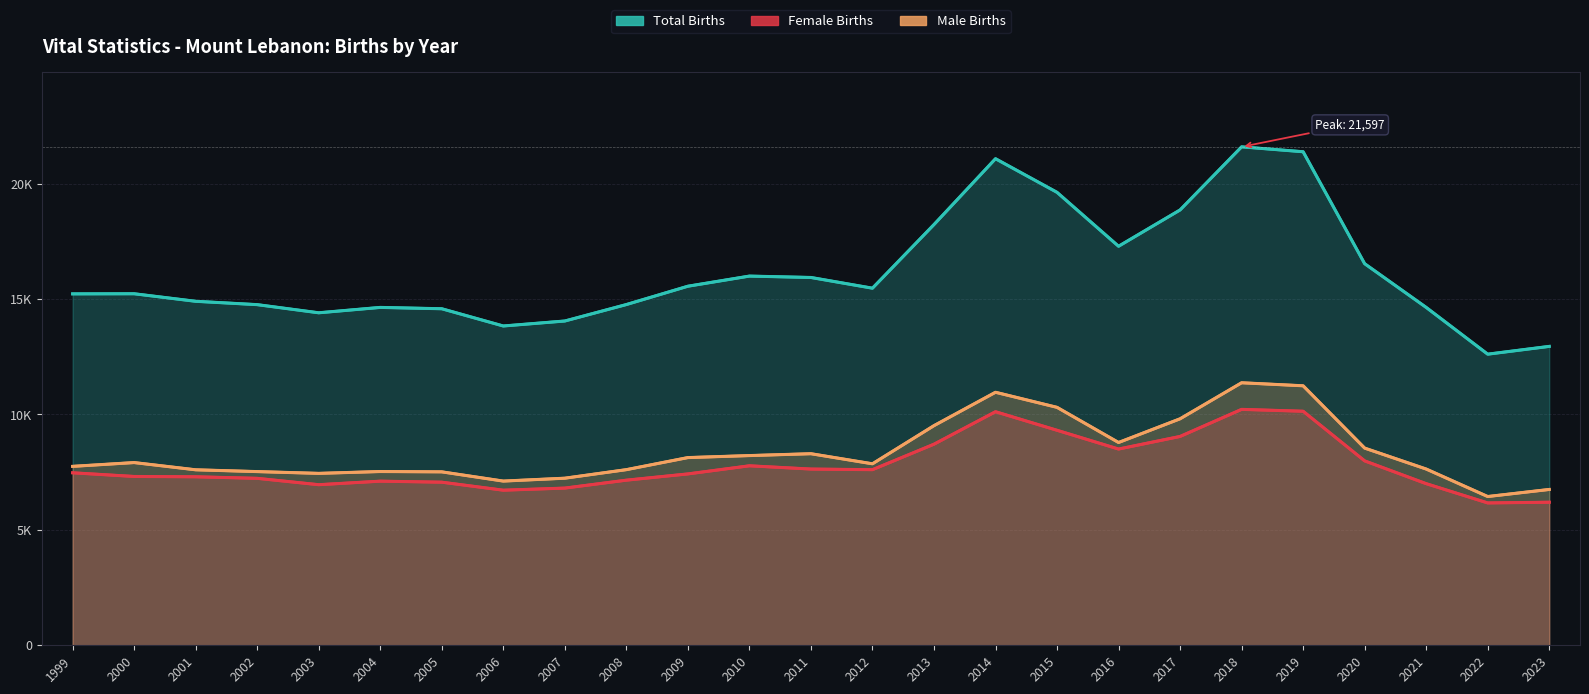

What is the maximum value for Total Births?

21597